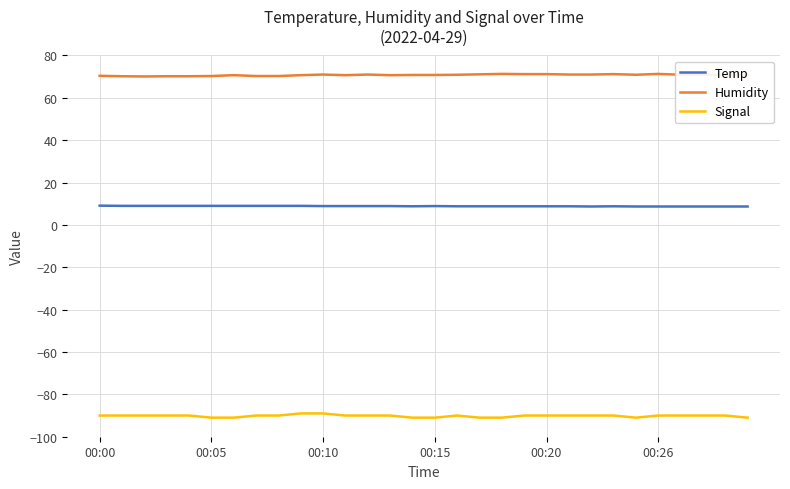

Which series has the largest total across all categories?

Humidity